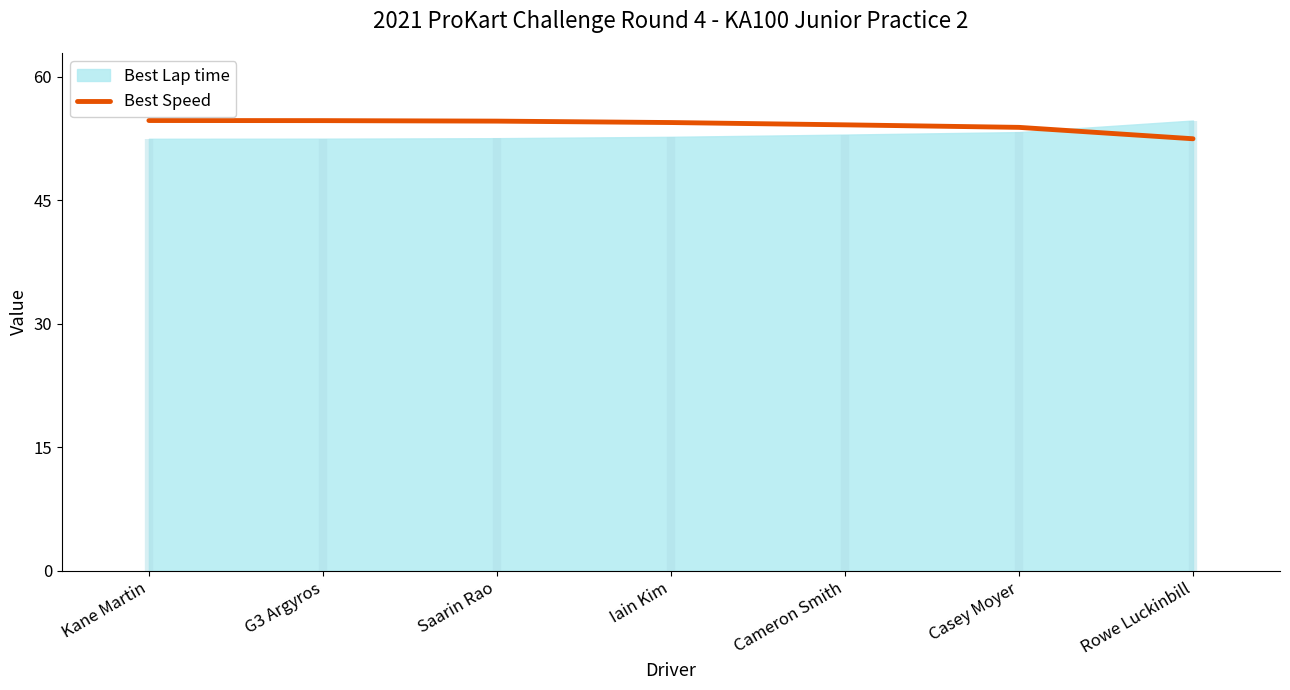

What is the label of the 1st point from the left?

Kane Martin